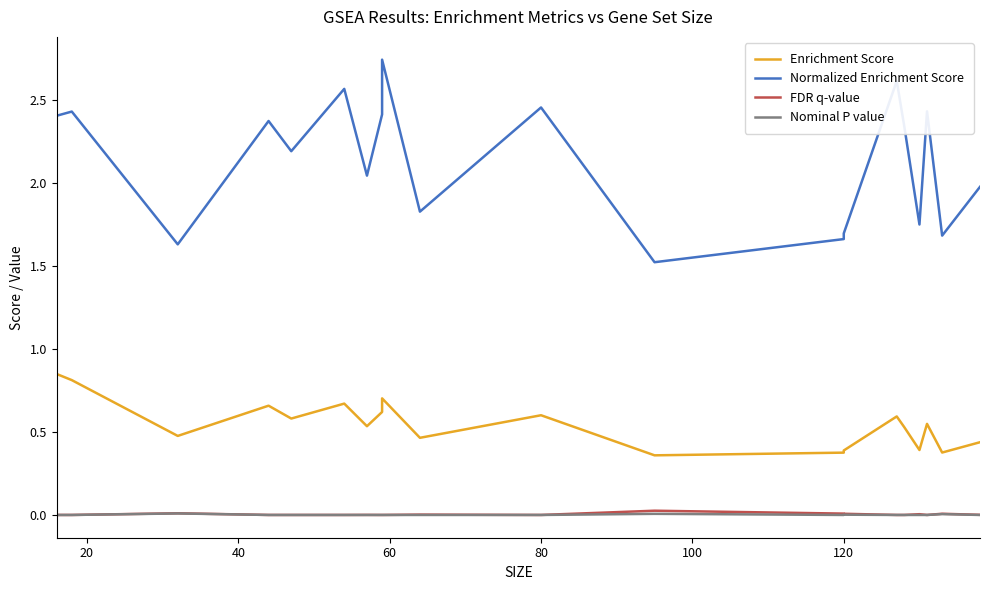

Does the chart display data point markers on the line(s)?

No